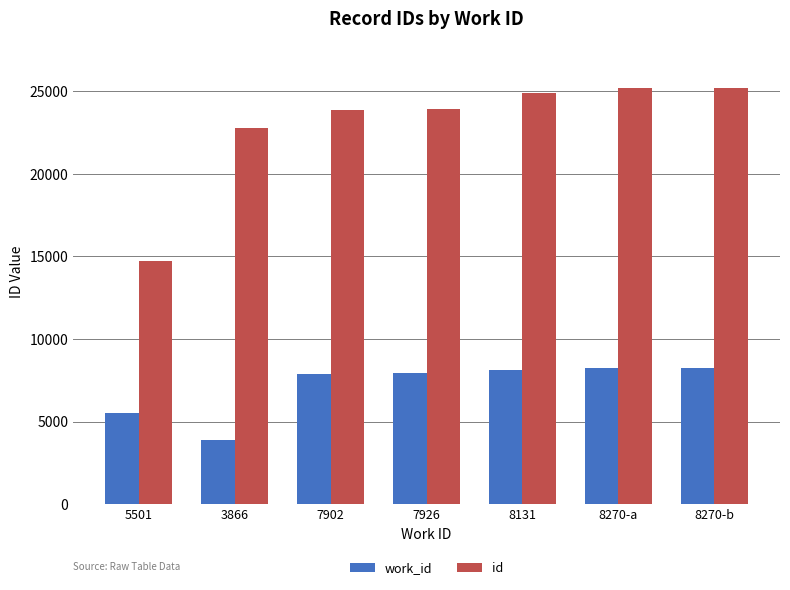

What position from the right is 8131?

3